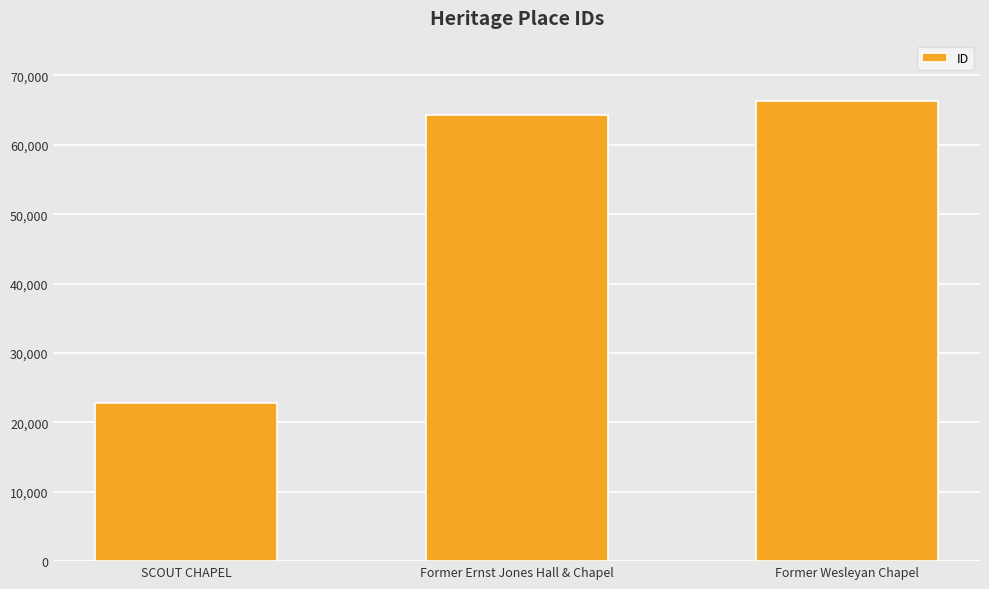

Rank the categories by value from lowest to highest.

SCOUT CHAPEL, Former Ernst Jones Hall & Chapel, Former Wesleyan Chapel